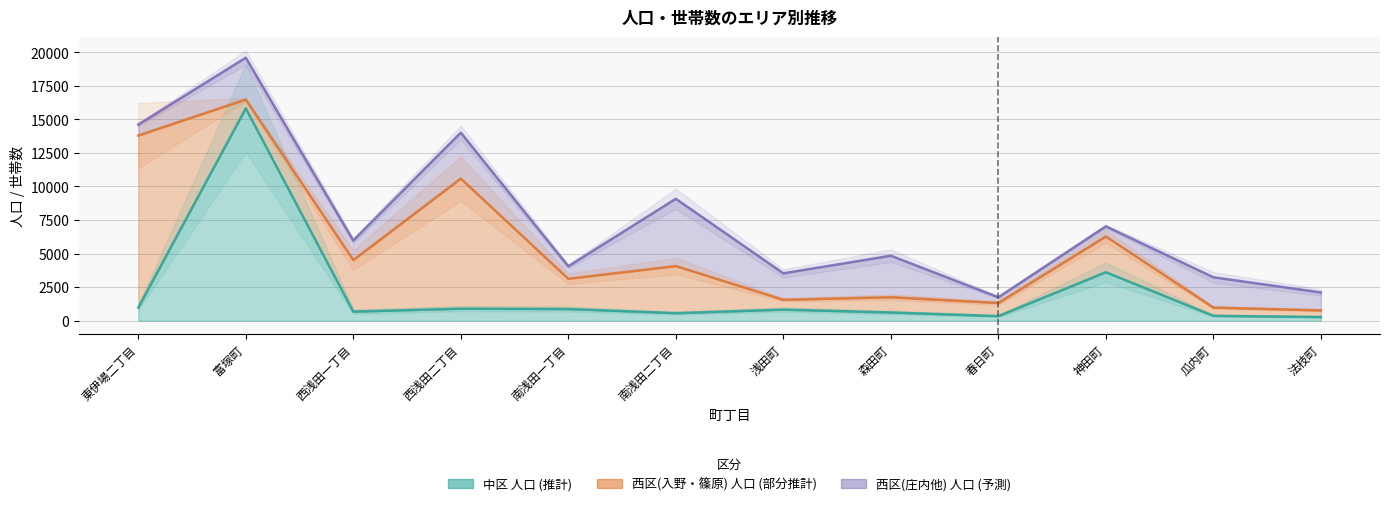

What is the label of the 2nd point from the right?

瓜内町